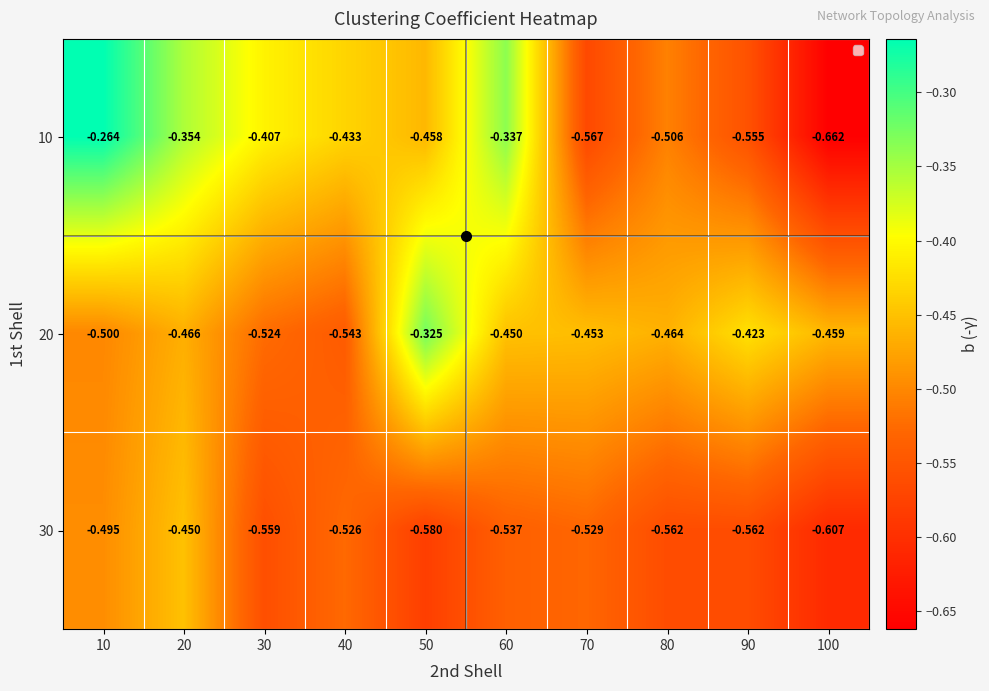

Is the value of 30 at 20 greater than the value of 10 at 50?

Yes